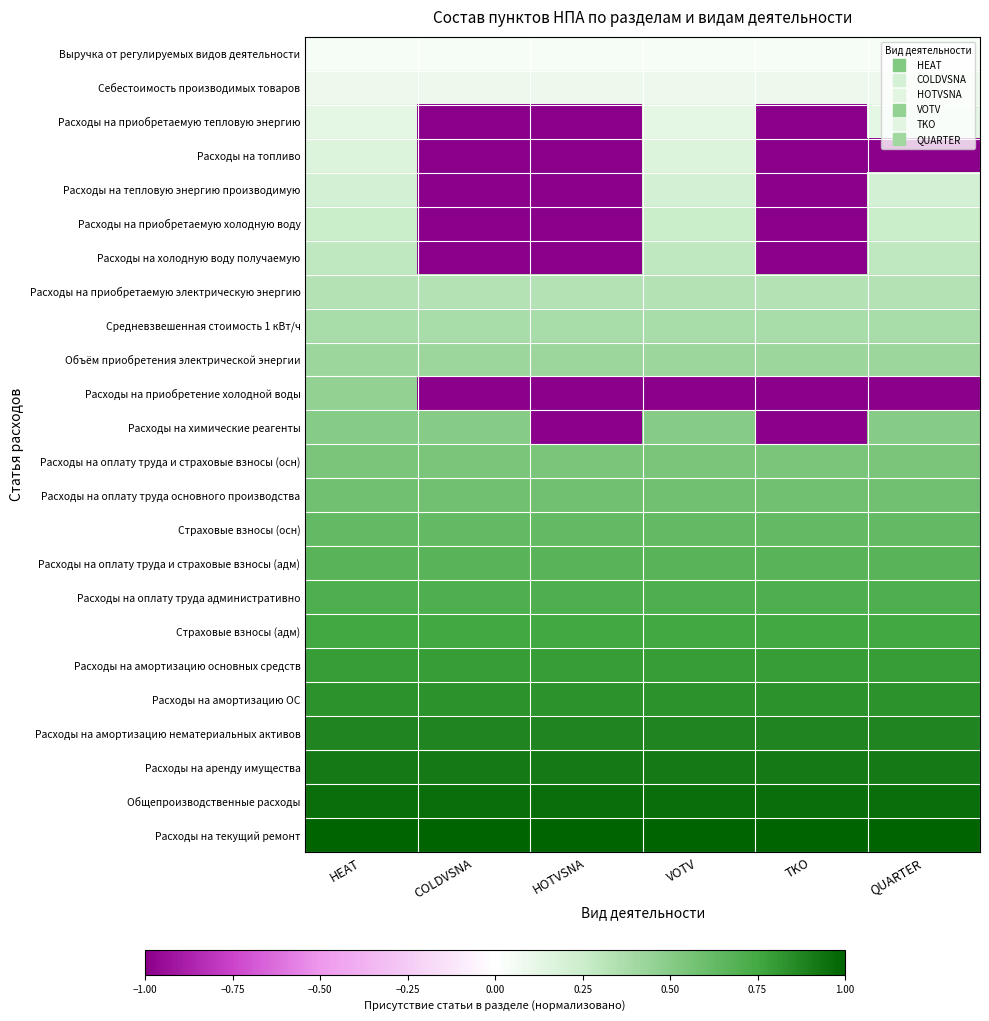

At how many categories does at least one series exceed 0?

6